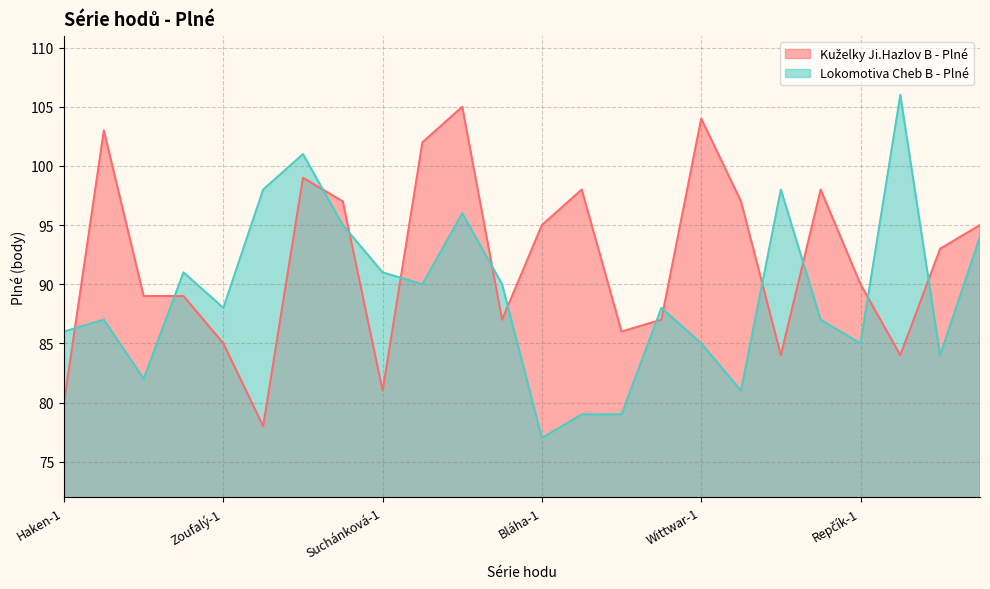

Where does the Lokomotiva Cheb B - Plné series first go above 88?

Haken-4